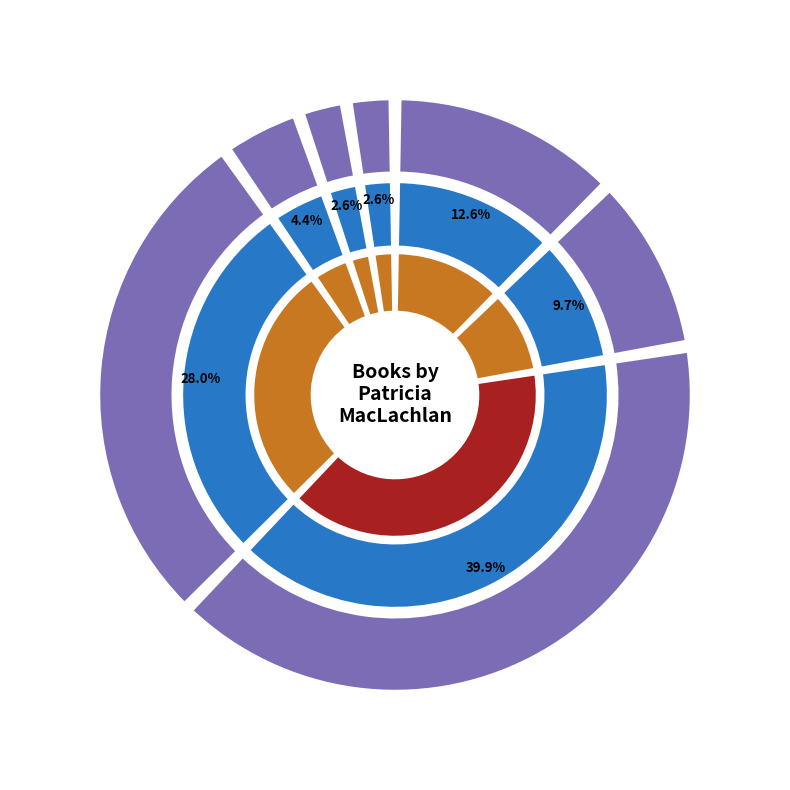

To the nearest percent, what percentage of the pie is True Gift?

4%